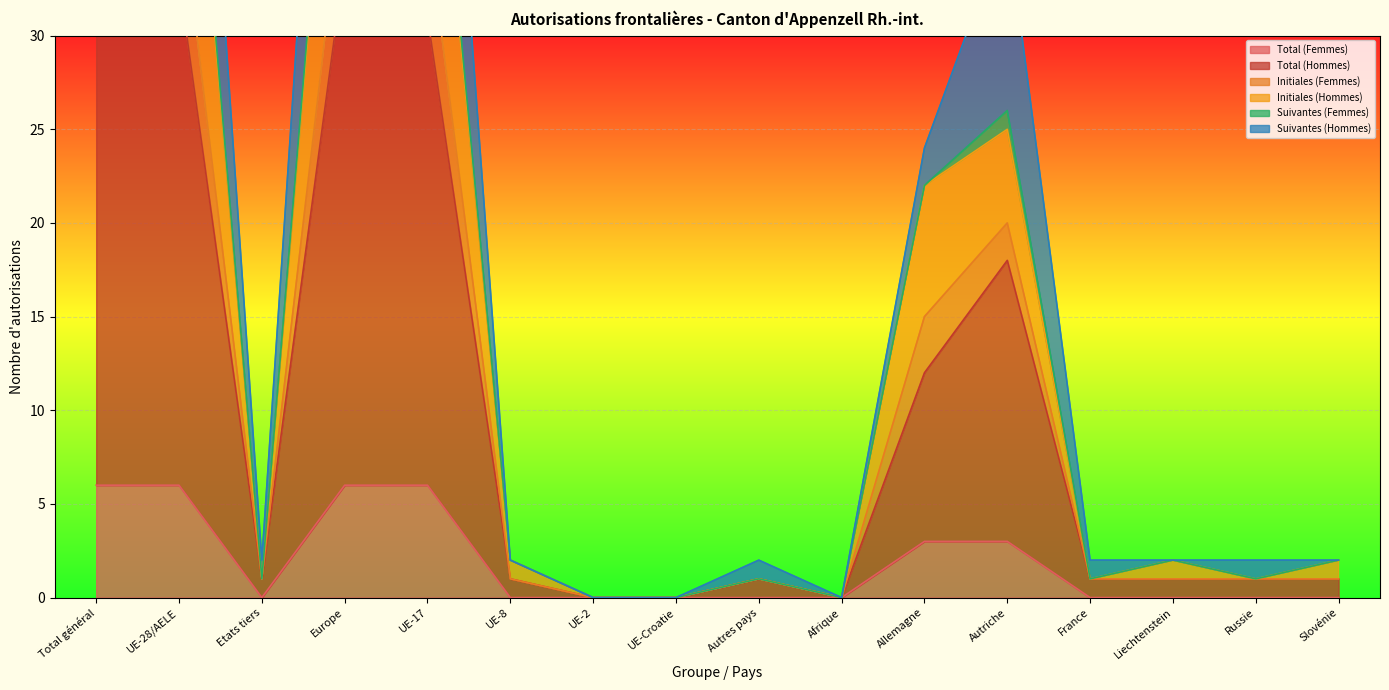

How many positive values does the Total (Hommes) series have?

13